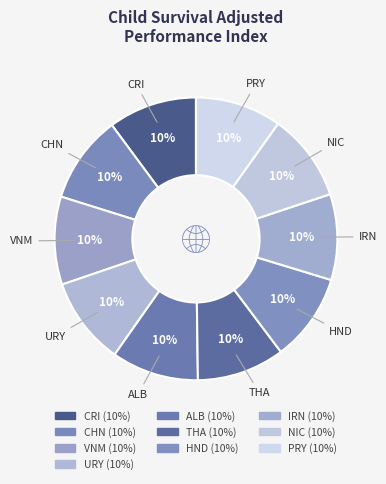

The IRN slice represents 10% of the pie. True or false?

True